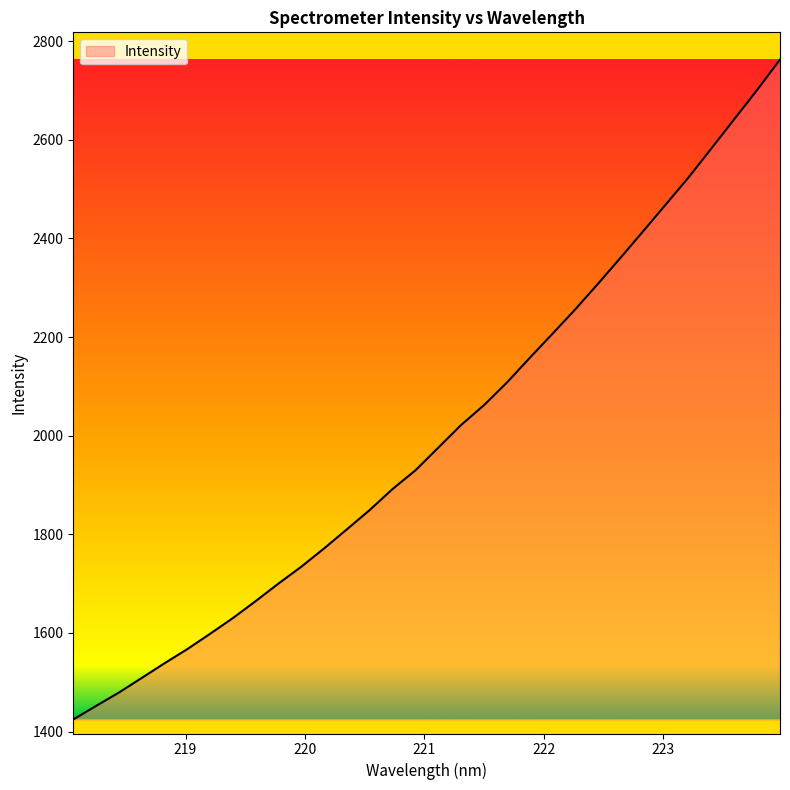

What is the minimum value shown in the chart?

1424.5